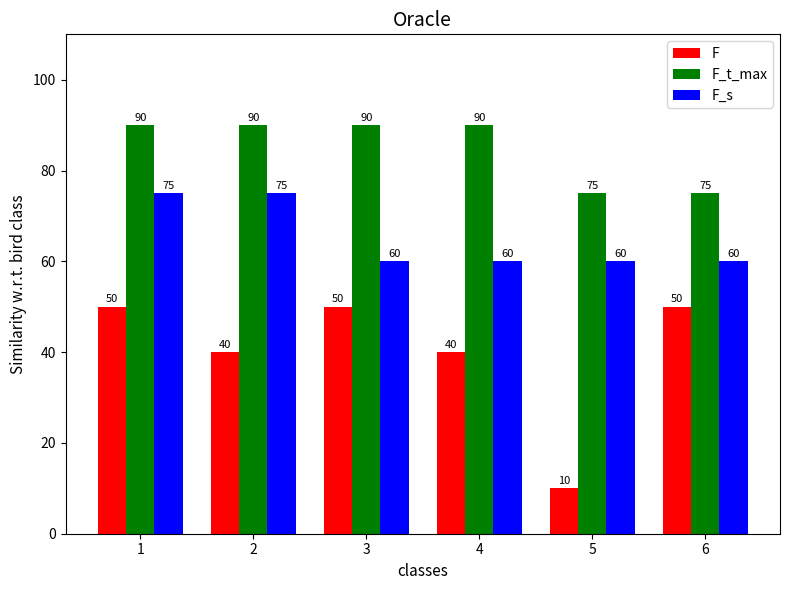

Between 5 and 6, which series saw the biggest shift?

F